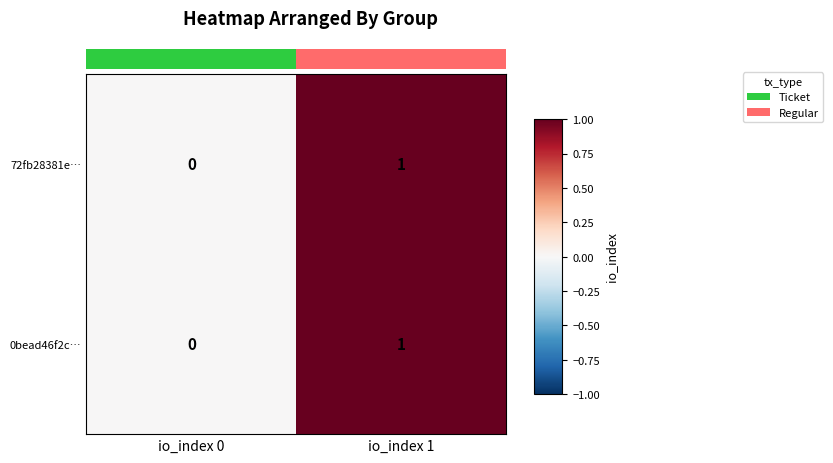

What is the sum of all 72fb28381e… values?

1